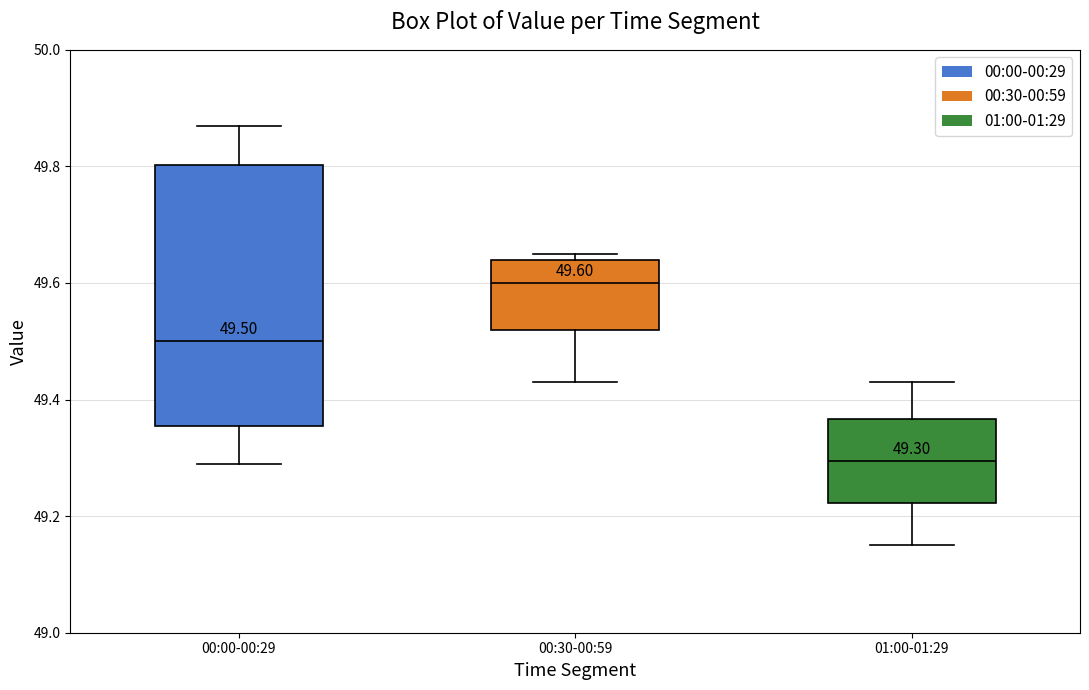

Comparing the boxes themselves (not the whiskers), which one is the tallest?

00:00-00:29